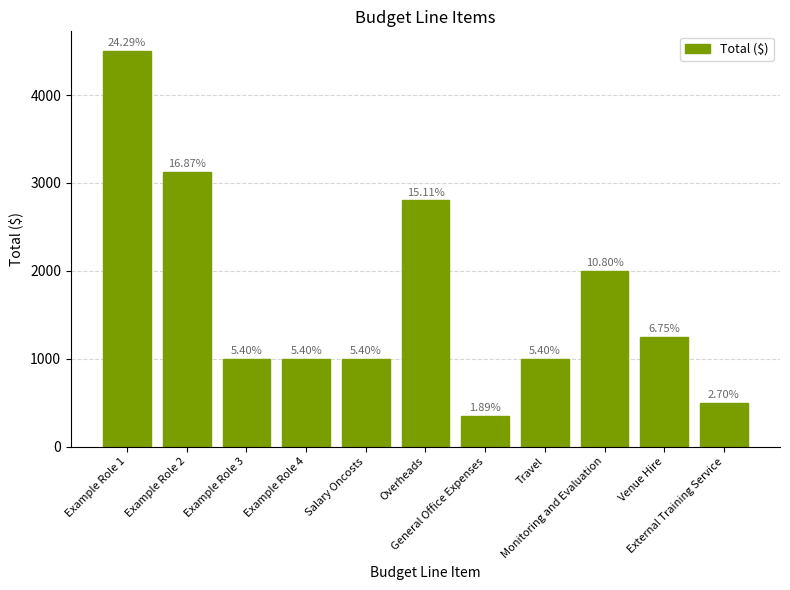

How many bars are there in total?

11